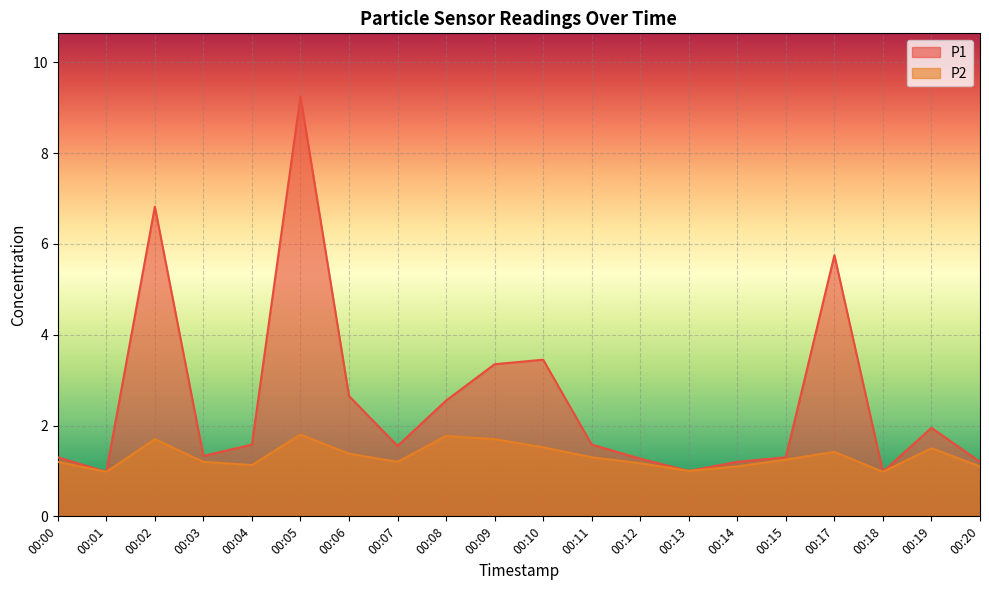

Where does the P1 series first go above 1?

00:00